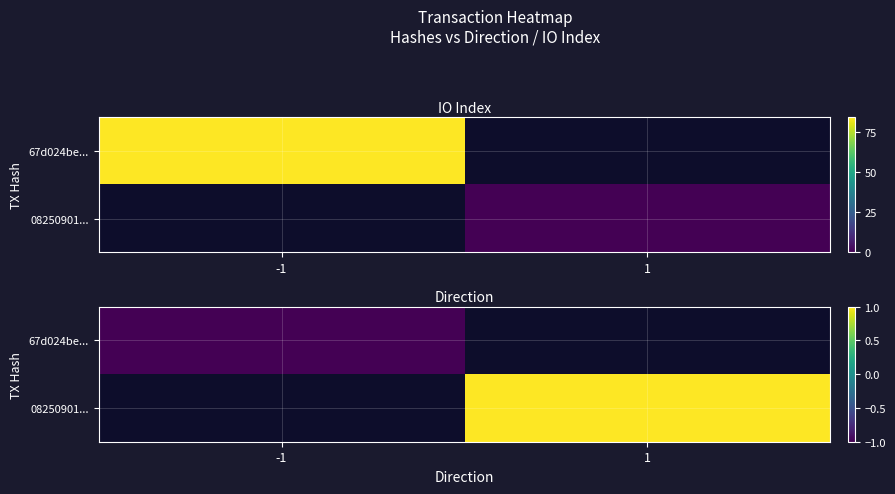

Which category has the lowest value in the 67d024be... series?

-1